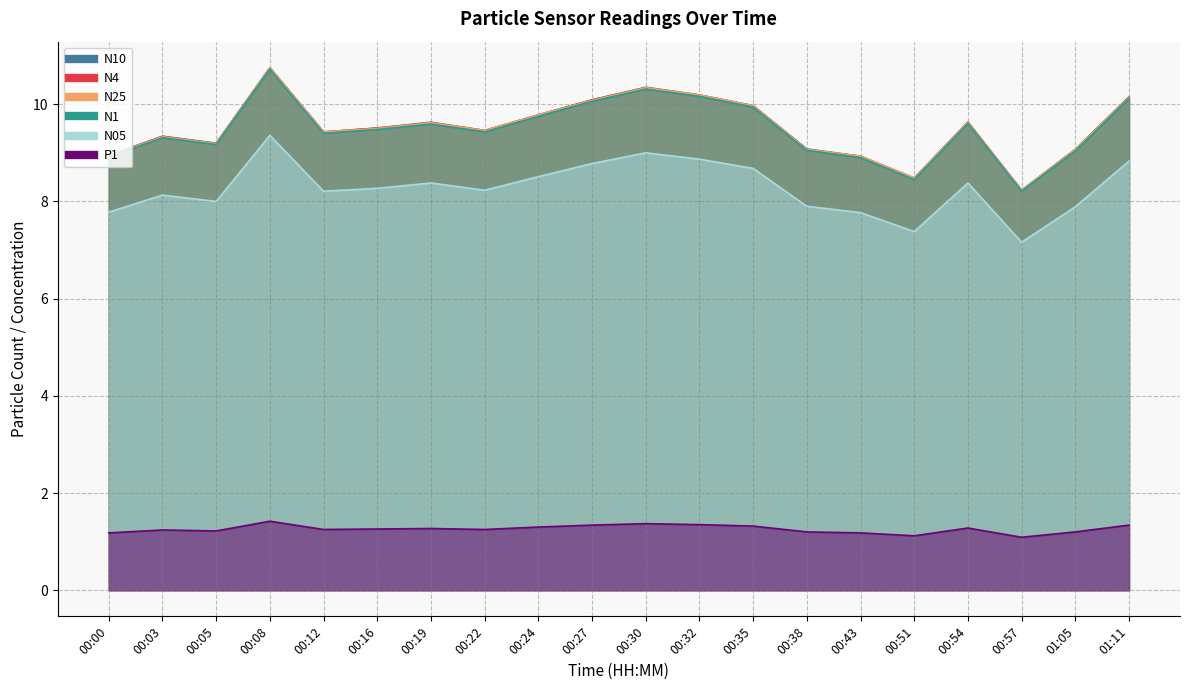

List the labels in order of N4 value, smallest first.

00:57, 00:51, 00:43, 00:00, 00:38, 01:05, 00:05, 00:03, 00:12, 00:22, 00:16, 00:19, 00:54, 00:24, 00:35, 00:27, 01:11, 00:32, 00:30, 00:08